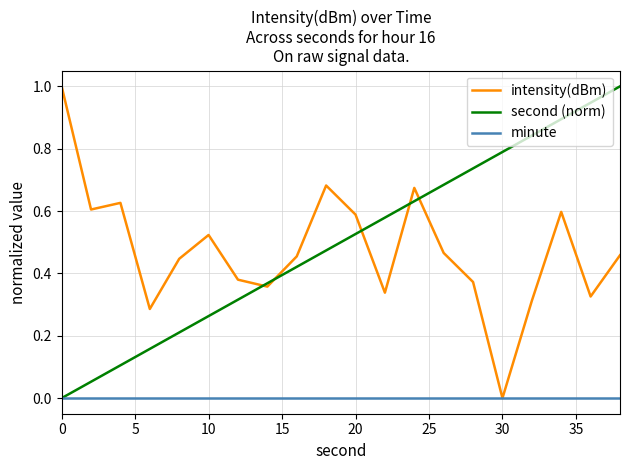

What is the highest value of the intensity(dBm) series?

1.0